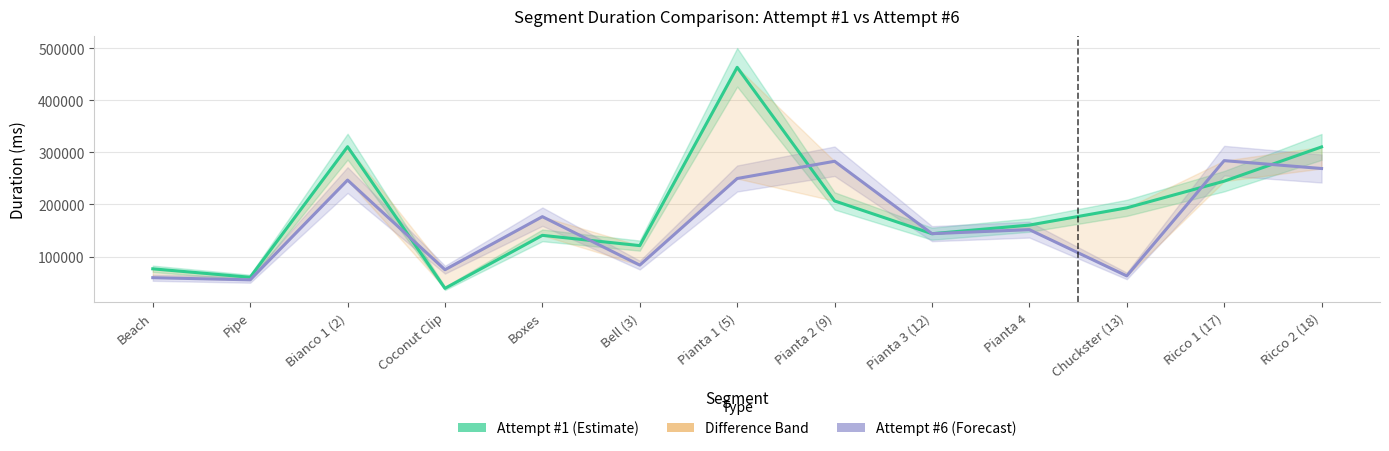

True or false: Attempt #1 (Estimate) has more than 1 interior local peaks.

True